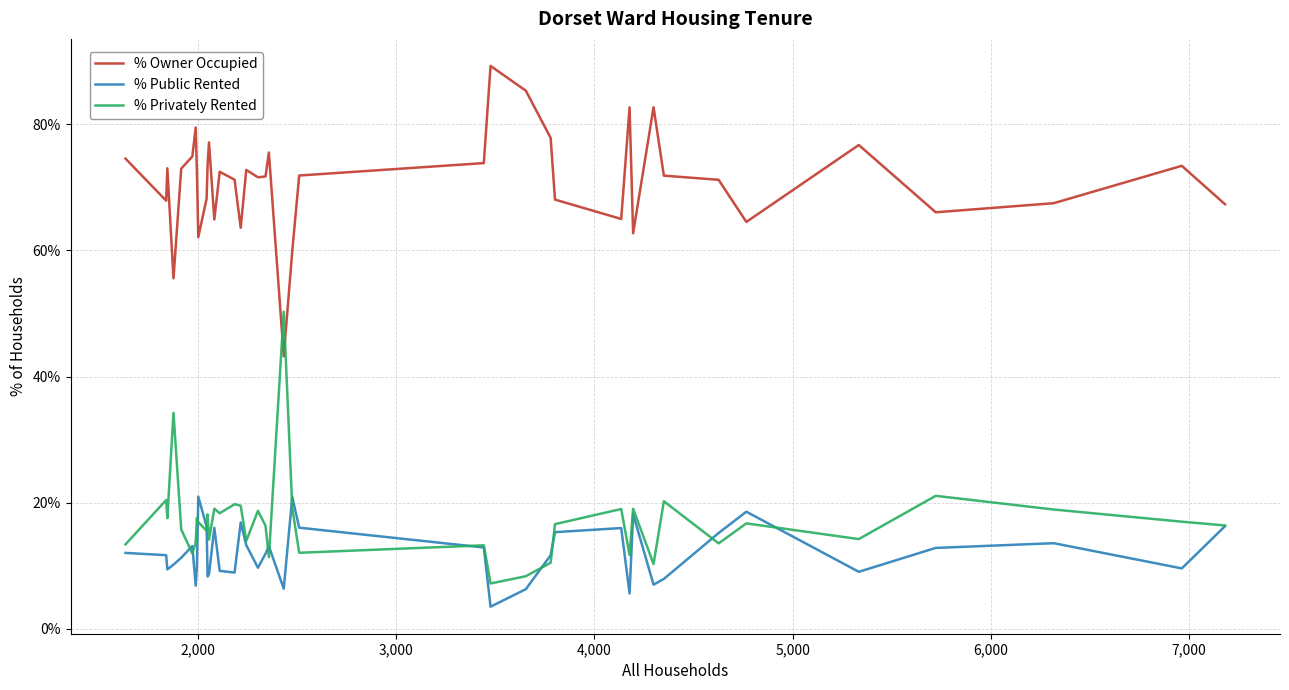

Rank the series by their maximum value, from lowest to highest.

% Public Rented, % Privately Rented, % Owner Occupied